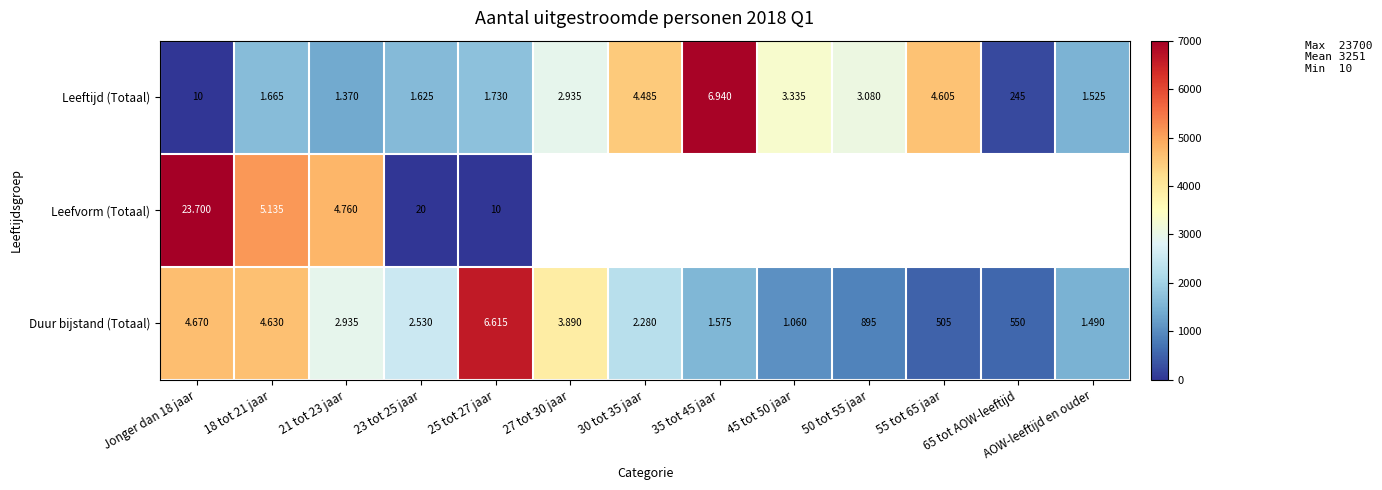

Rank the series by their maximum value, from lowest to highest.

Duur bijstand (Totaal), Leeftijd (Totaal), Leefvorm (Totaal)